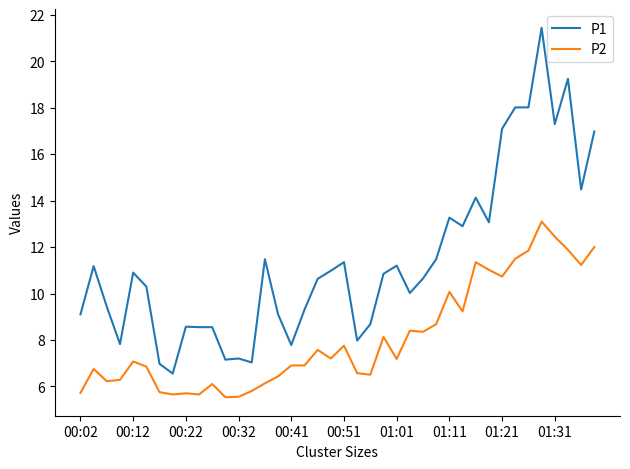

Which series has the largest total across all categories?

P1